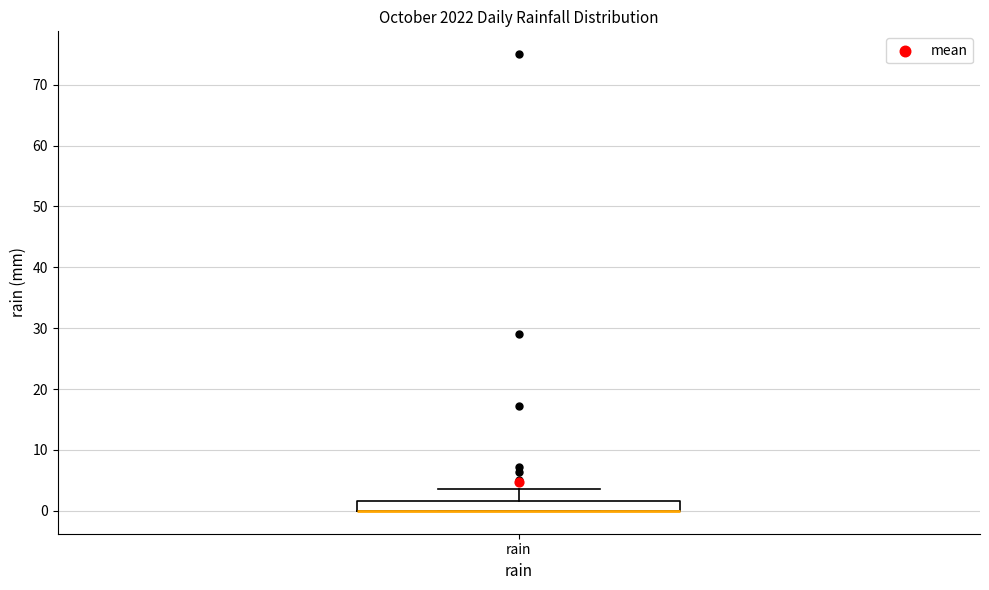

Read this box plot against the y-axis: the position of the median line, the range covered by the box, and the ends of both whiskers. The values are not printed on the chart, so give them approximately, as read against the axis.

median 0 (drawn on the box's lower edge), box 0 to 2, whiskers 0 to 4